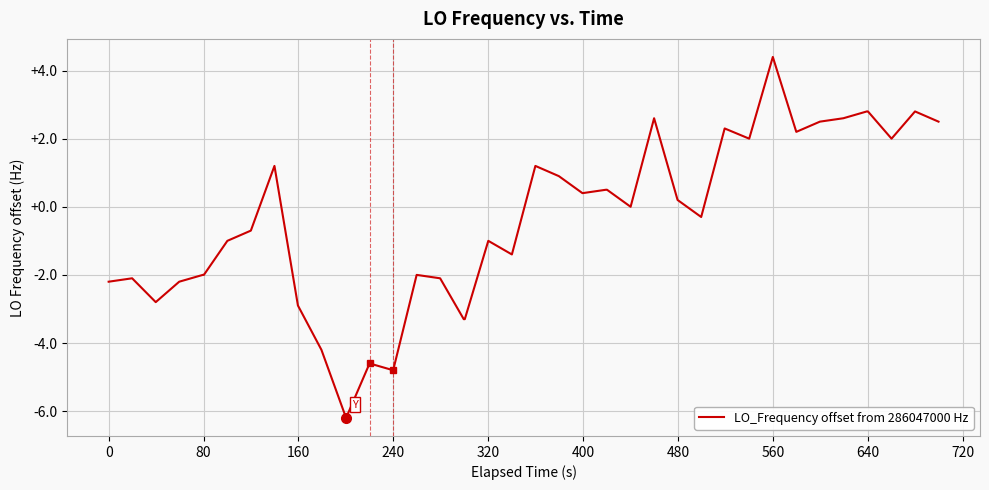

What is the smallest value displayed?

-6.2